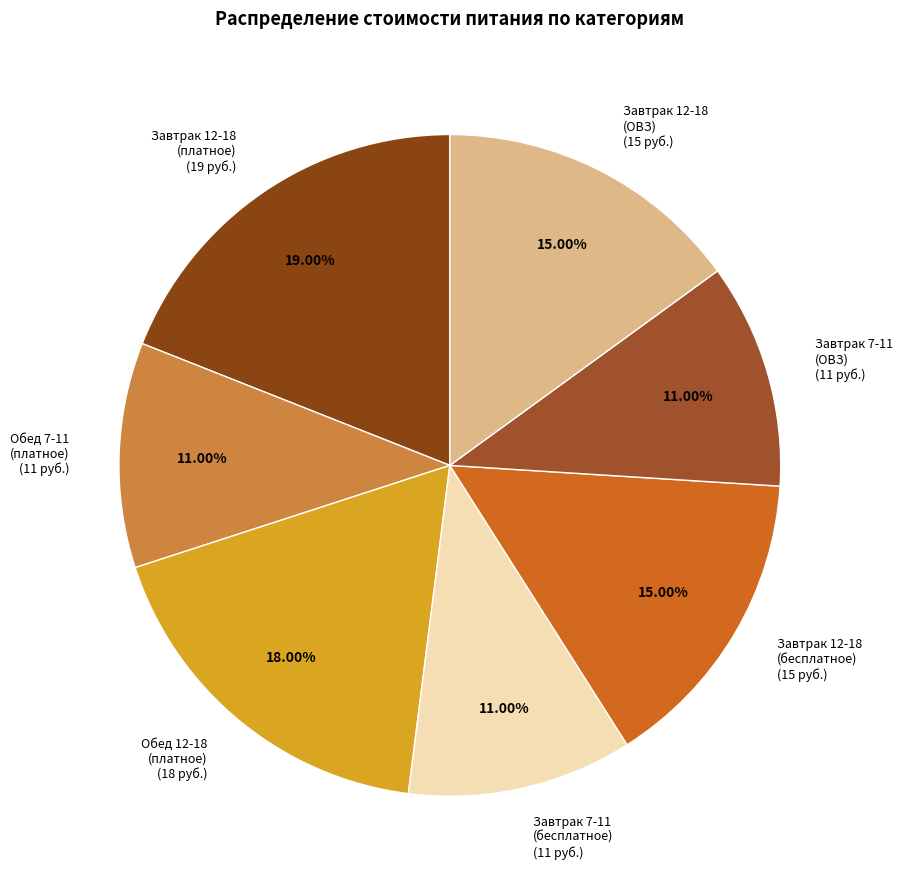

Is the sum of Завтрак 12-18 (платное) (19 руб.) and Завтрак 7-11 (ОВЗ) (11 руб.) greater than half?

No